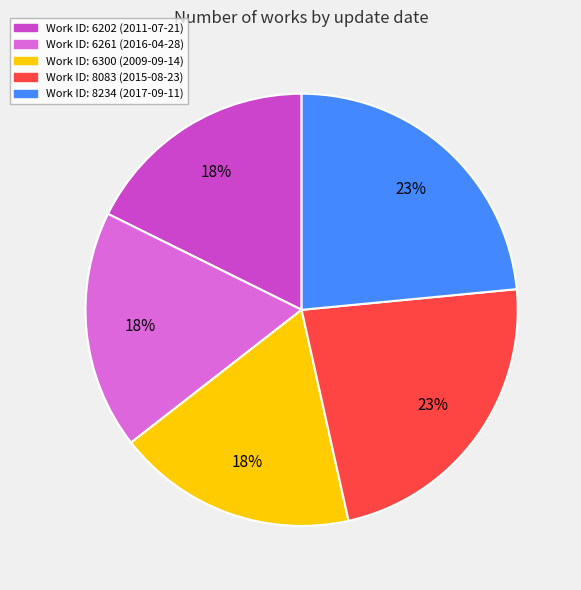

To the nearest percent, what is the average slice percentage?

20%